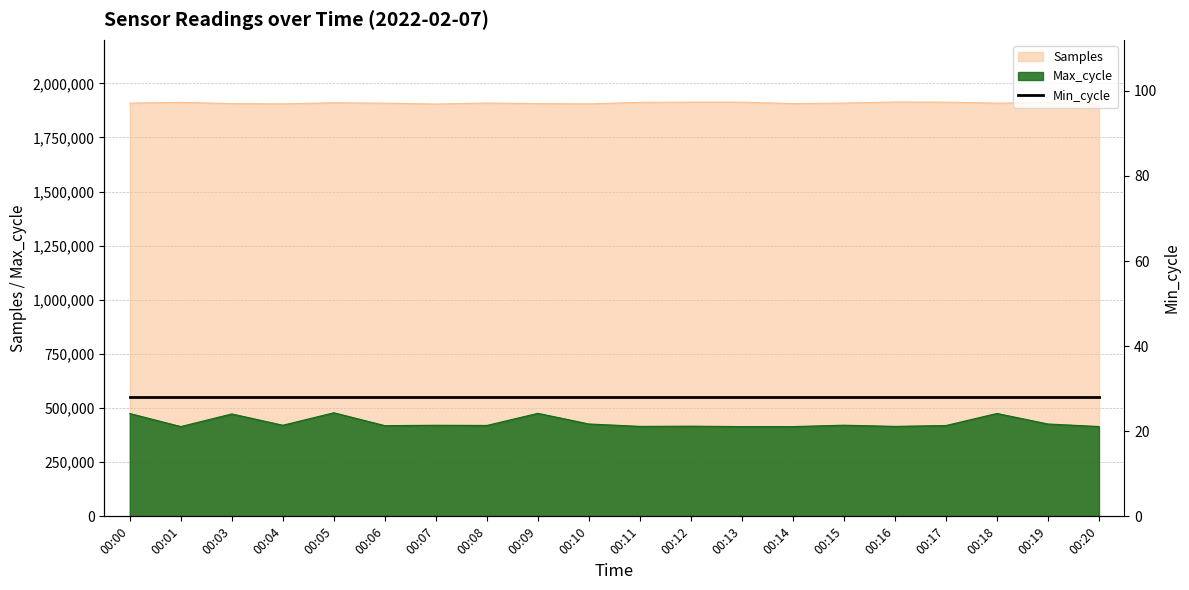

The value of Max_cycle at 00:04 is 711329.2. True or false?

False